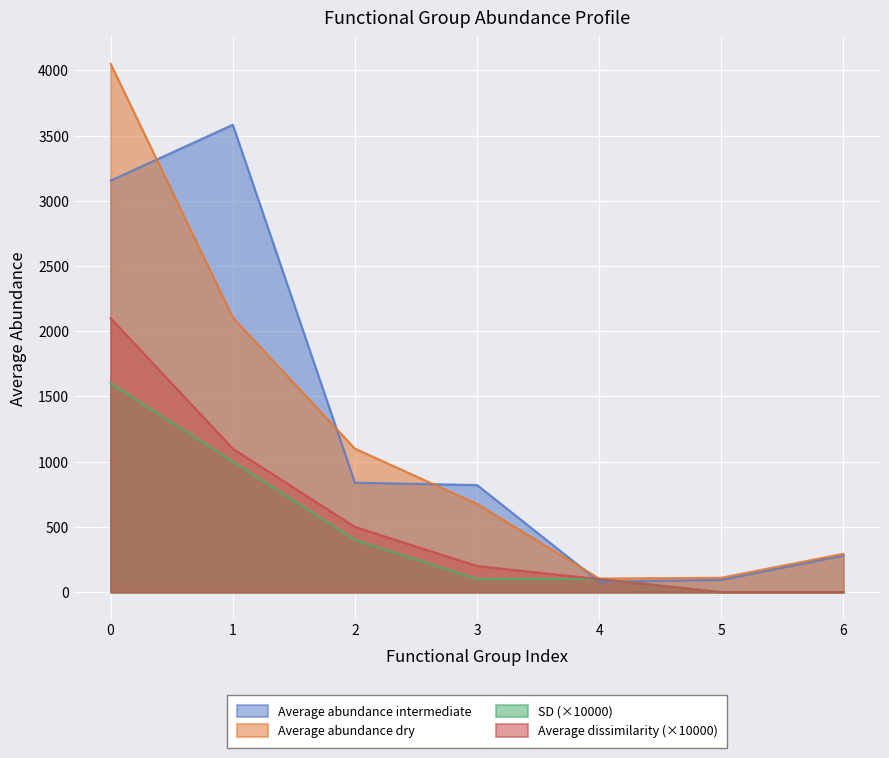

What is the spread (max minus min) of values at 2?

700